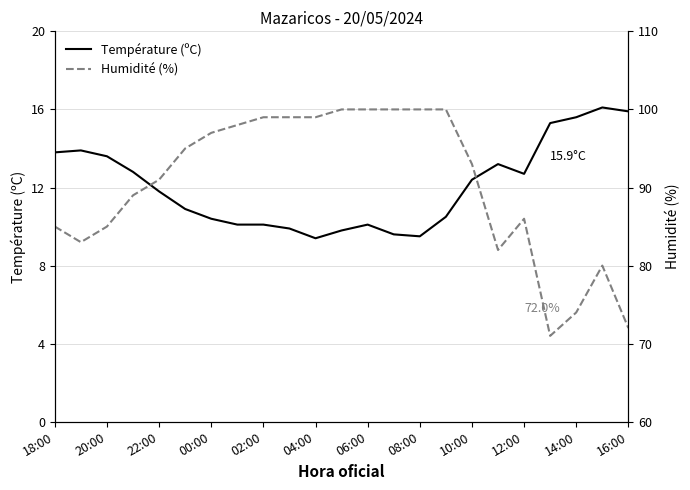

Is it true that Température (ºC) equals 13.2 at 17?

True